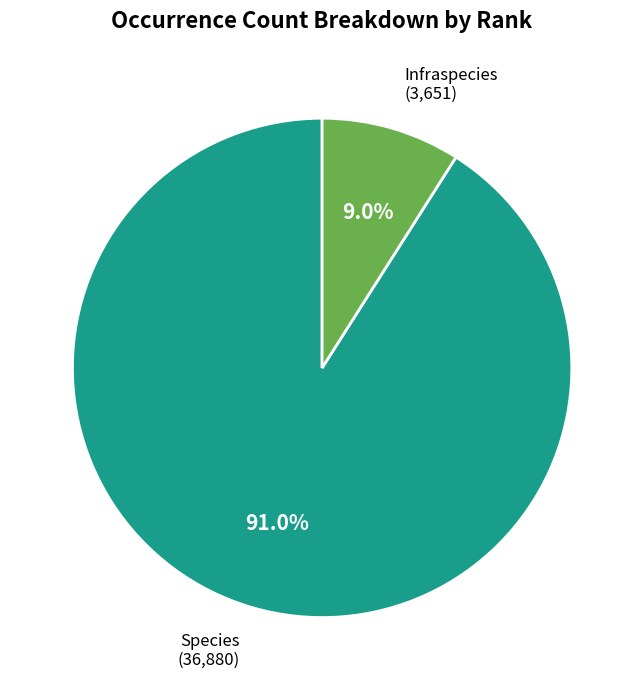

Is the sum of Species and Infraspecies greater than half?

Yes